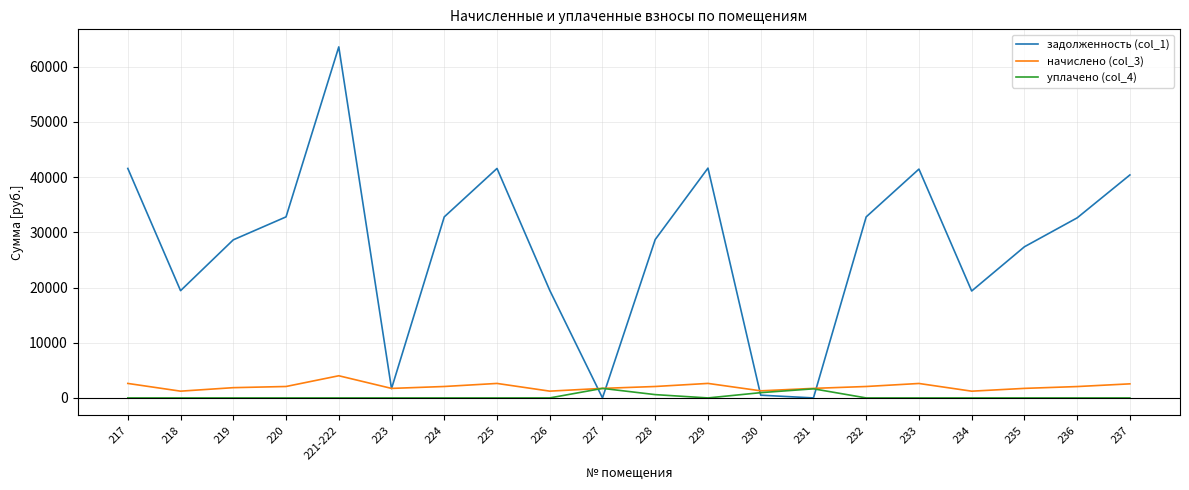

What is the greatest value displayed?

63607.7